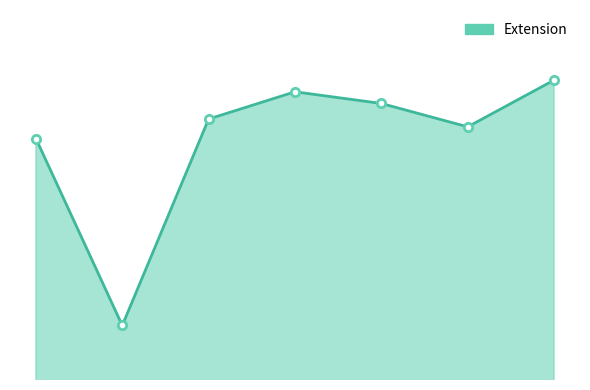

What is the average value?

251